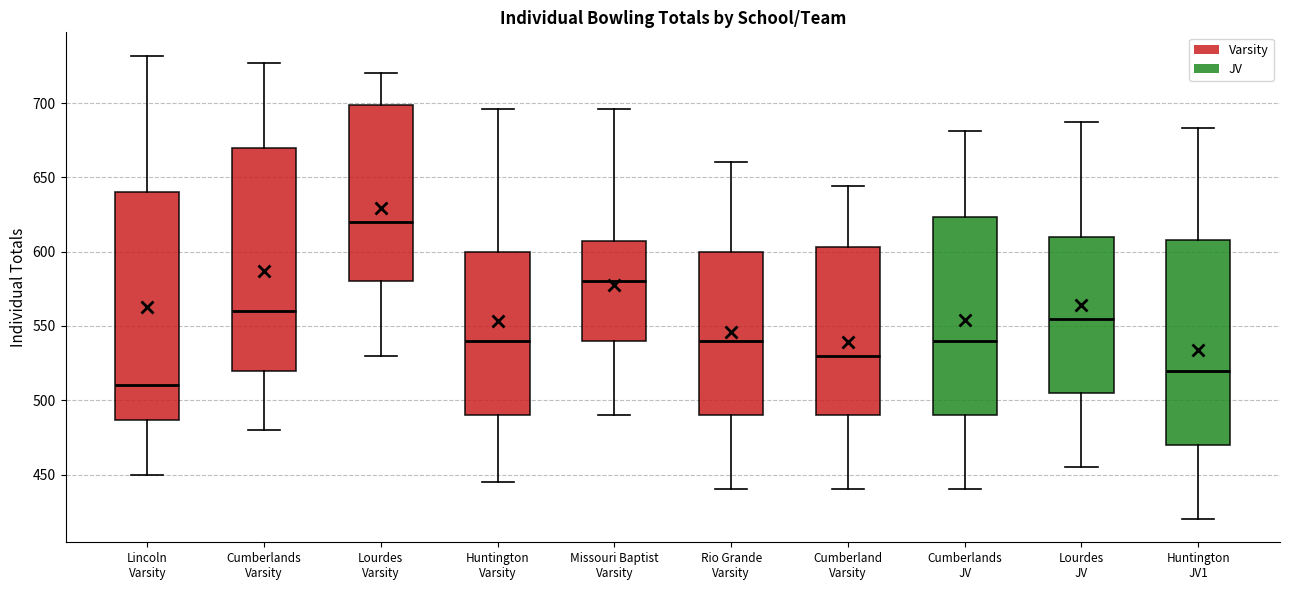

Reading left to right, transcribe this box plot: for each box, give where its median line is, the range the box spans, and where its two whiskers end, as read against the y-axis. The values are not printed on the chart, so give them approximately, as read against the axis.

Lincoln Varsity: median 510, box 485 to 640, whiskers 450 to 730
Cumberlands Varsity: median 560, box 520 to 670, whiskers 480 to 725
Lourdes Varsity: median 620, box 580 to 700, whiskers 530 to 720
Huntington Varsity: median 540, box 490 to 600, whiskers 445 to 695
Missouri Baptist Varsity: median 580, box 540 to 605, whiskers 490 to 695
Rio Grande Varsity: median 540, box 490 to 600, whiskers 440 to 660
Cumberland Varsity: median 530, box 490 to 605, whiskers 440 to 645
Cumberlands JV: median 540, box 490 to 625, whiskers 440 to 680
Lourdes JV: median 555, box 505 to 610, whiskers 455 to 685
Huntington JV1: median 520, box 470 to 610, whiskers 420 to 685